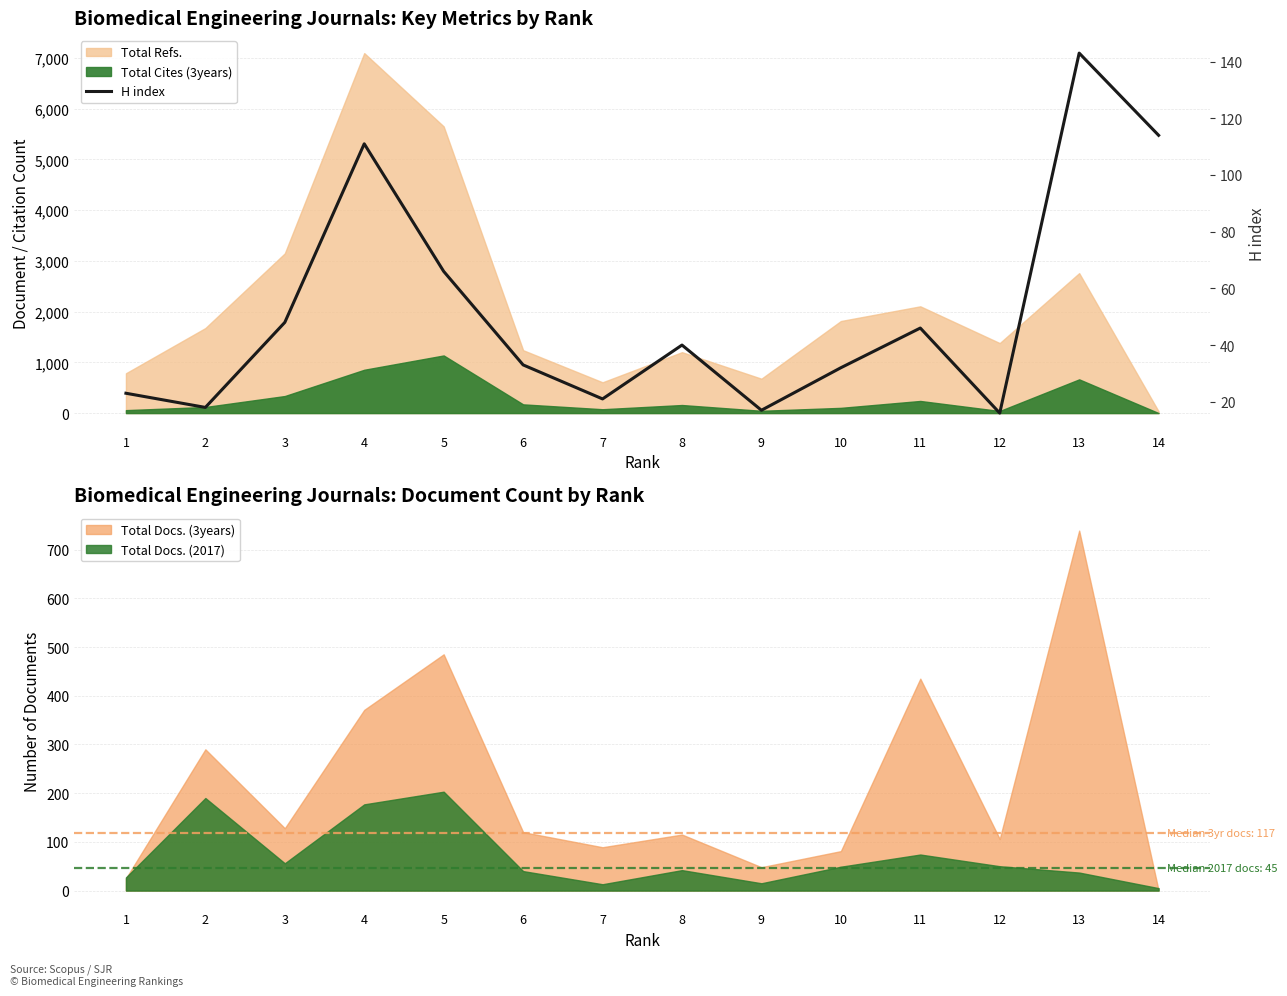

True or false: the data shows 36 at 1.

False